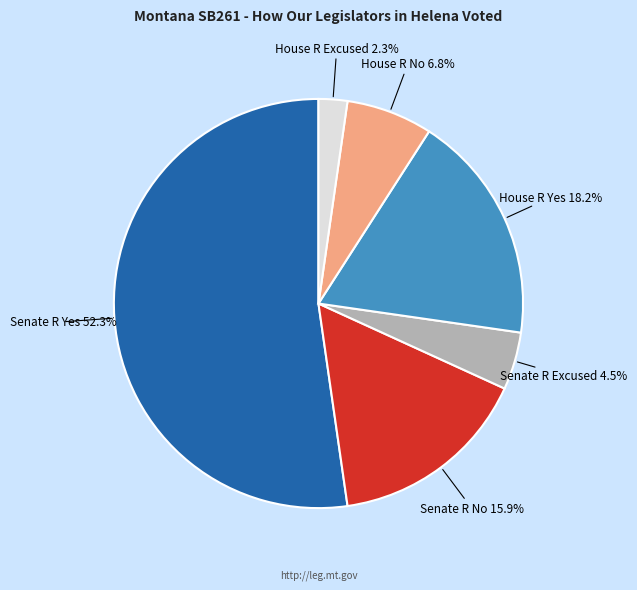

Is it true that House R Yes is 9% of the pie?

False